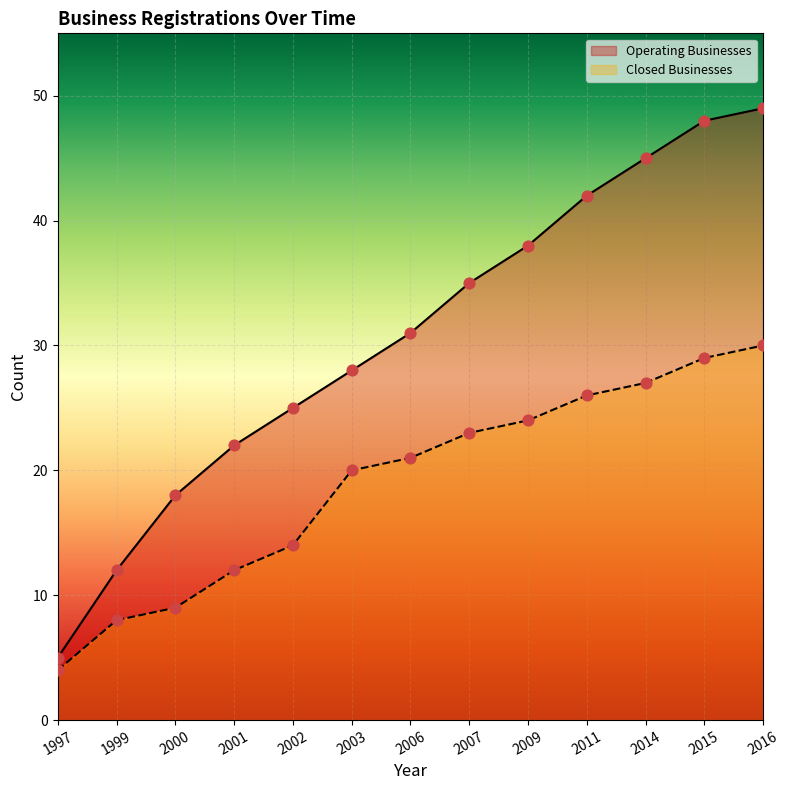

What are all the series names shown in the legend?

Operating Businesses, Closed Businesses